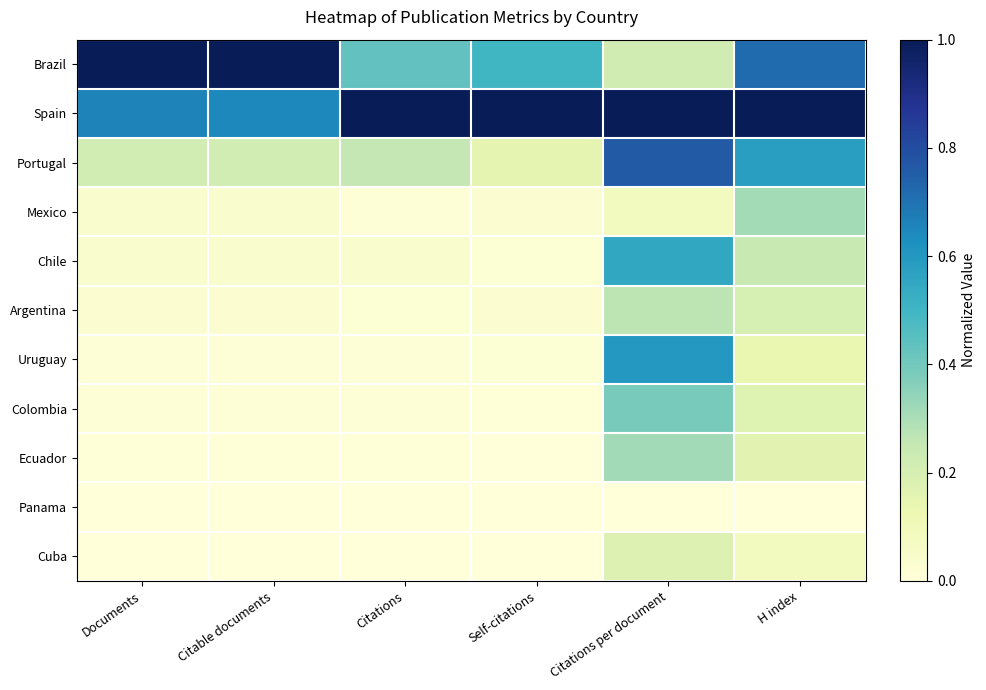

Which category has the lowest value across all series?

Self-citations